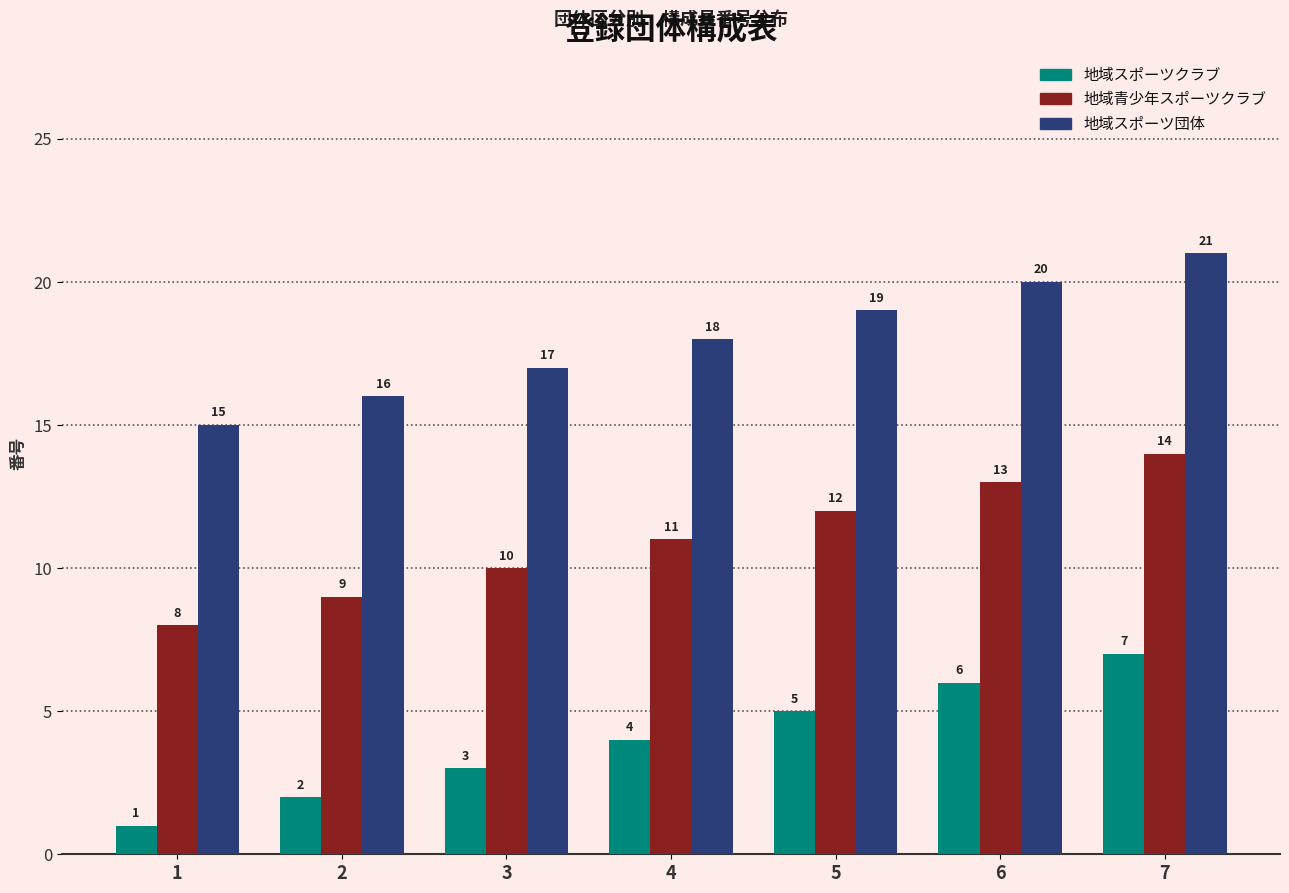

What are all the series names shown in the legend?

地域スポーツクラブ, 地域青少年スポーツクラブ, 地域スポーツ団体